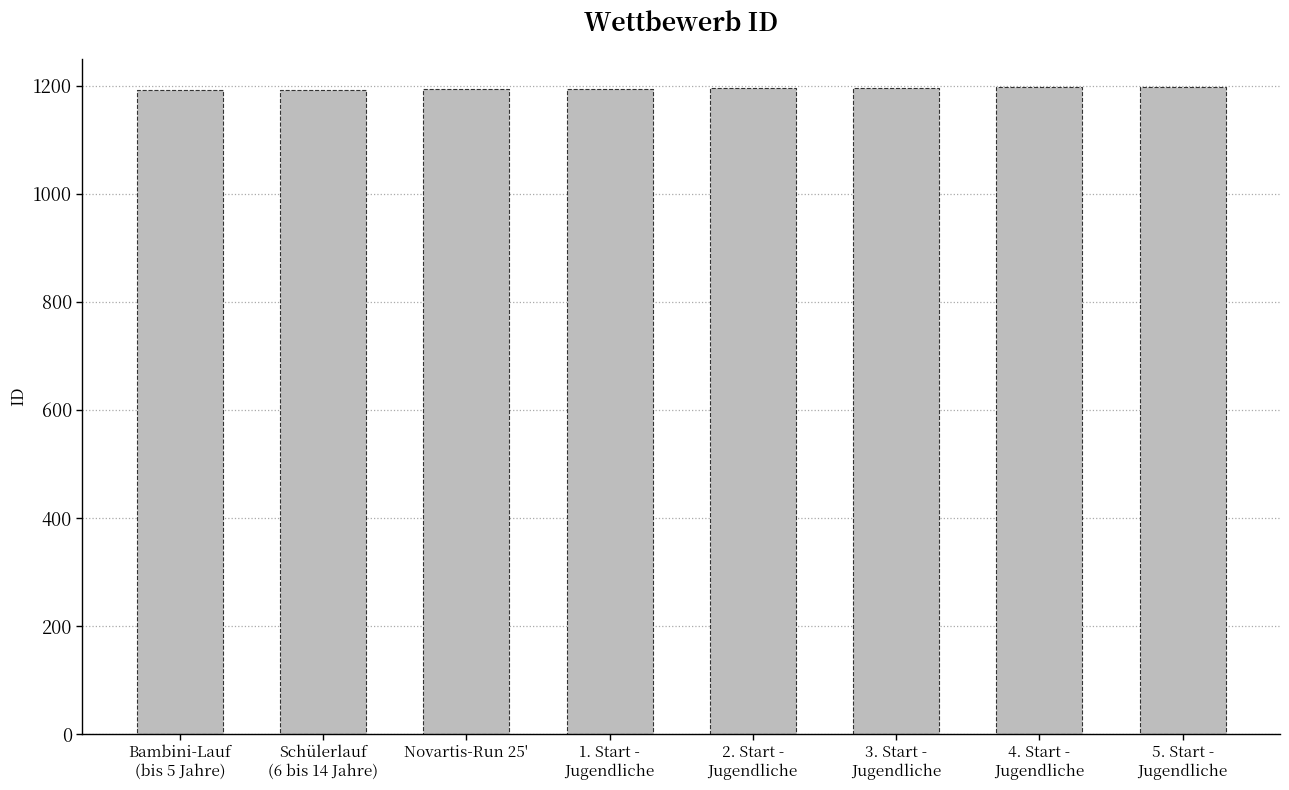

Count the number of categories in the chart.

8